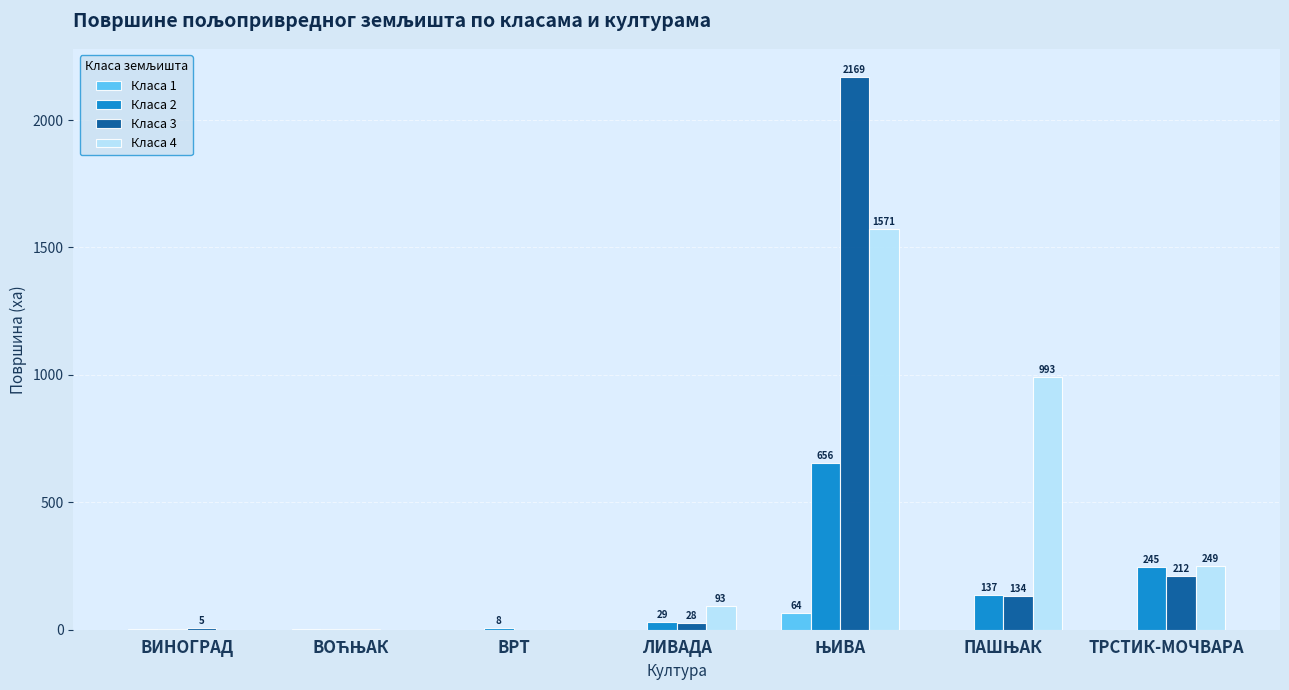

At which label does Класа 3 first exceed 27?

ЛИВАДА